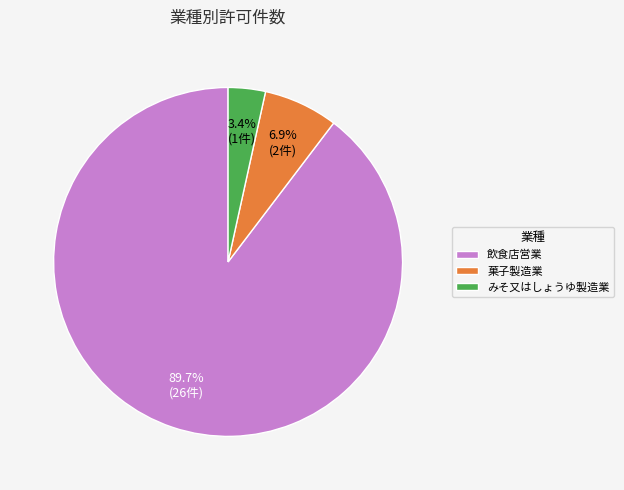

Which has a higher value, 飲食店営業 or みそ又はしょうゆ製造業?

飲食店営業